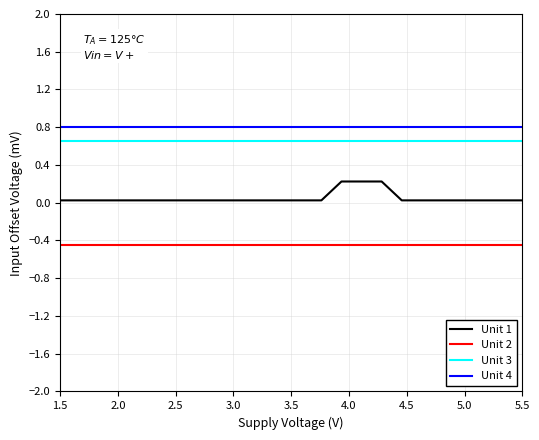

List the series in order of their peak value, lowest first.

Unit 2, Unit 1, Unit 3, Unit 4